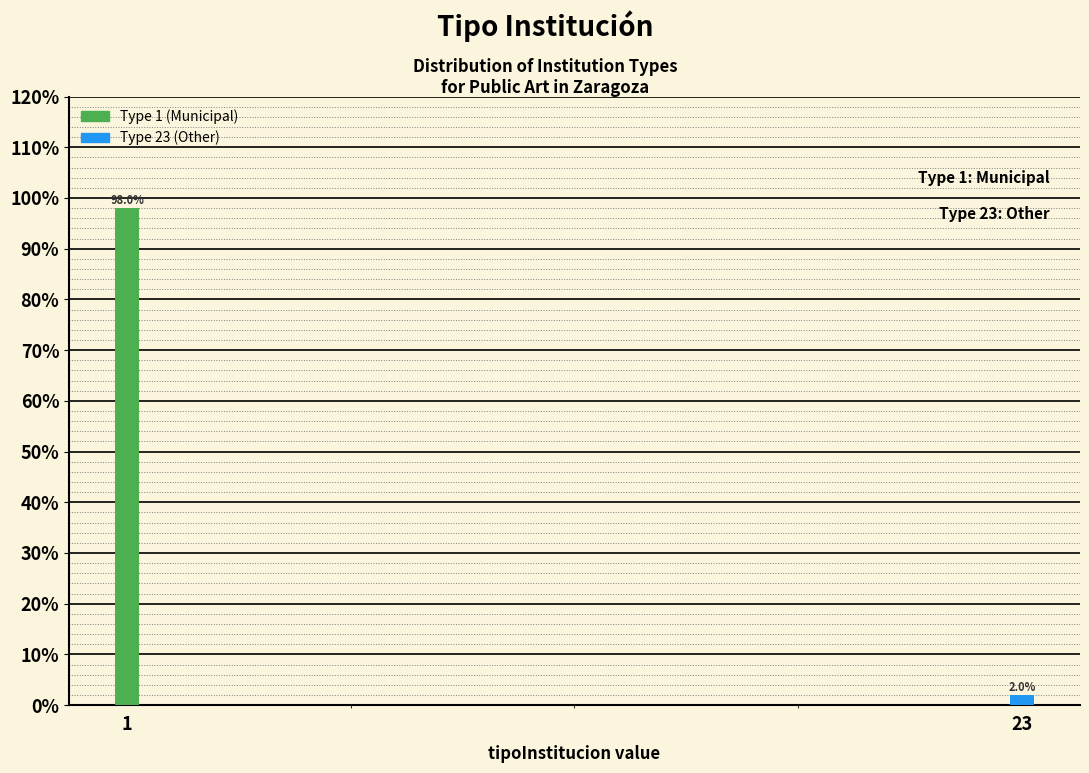

Reading left to right, list all the values displayed in this chart.

1=98	23=2